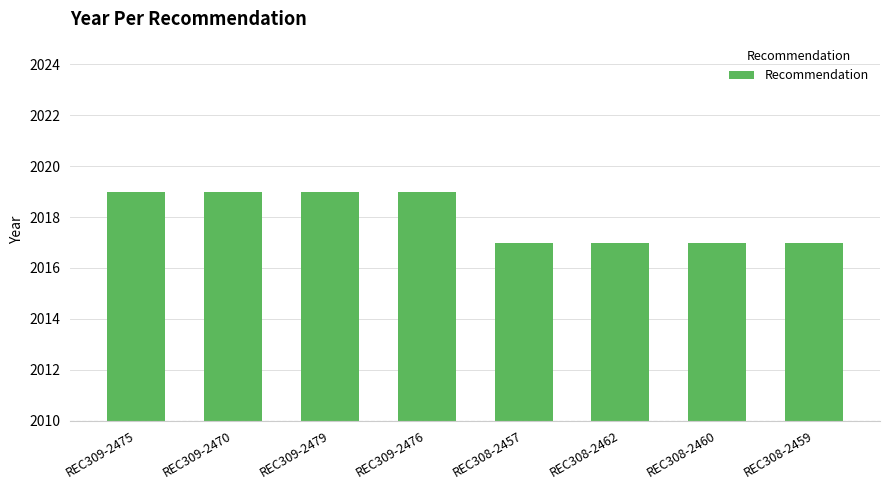

Reading right to left, list all the values displayed in this chart.

REC308-2459=2017	REC308-2460=2017	REC308-2462=2017	REC308-2457=2017	REC309-2476=2019	REC309-2479=2019	REC309-2470=2019	REC309-2475=2019